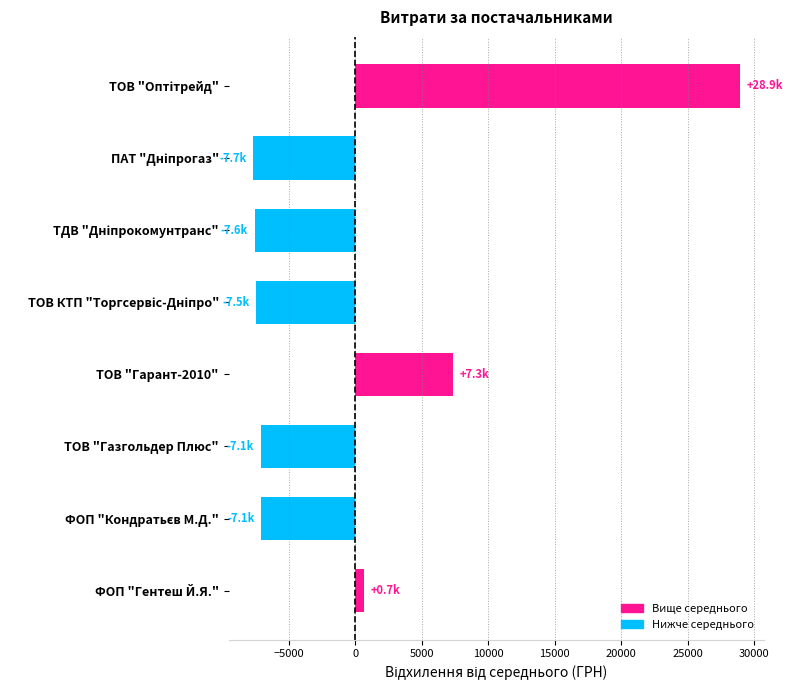

The chart shows a value of -9822.2 at ТОВ "Газгольдер Плюс". True or false?

False